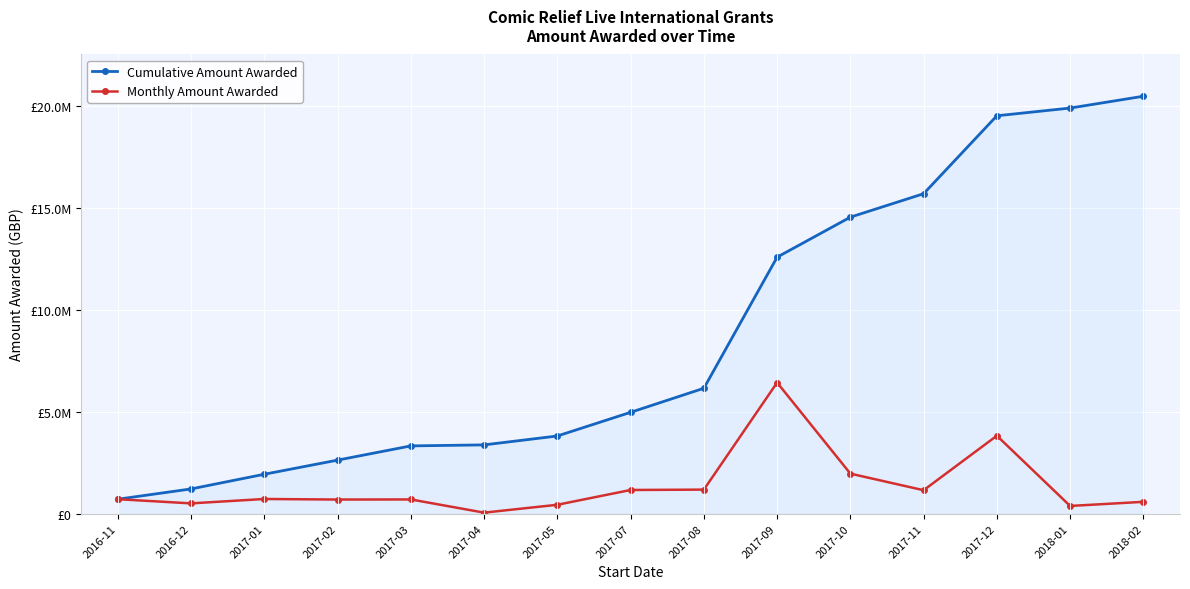

Where does the Cumulative Amount Awarded series first go above 4976362?

2017-08